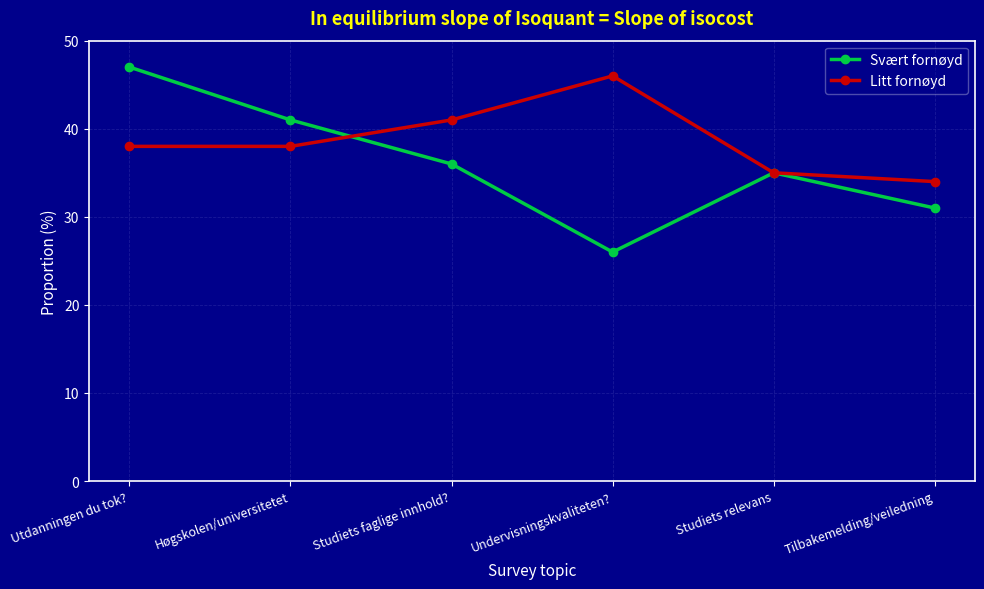

What is the total value across all series at Studiets relevans?

70